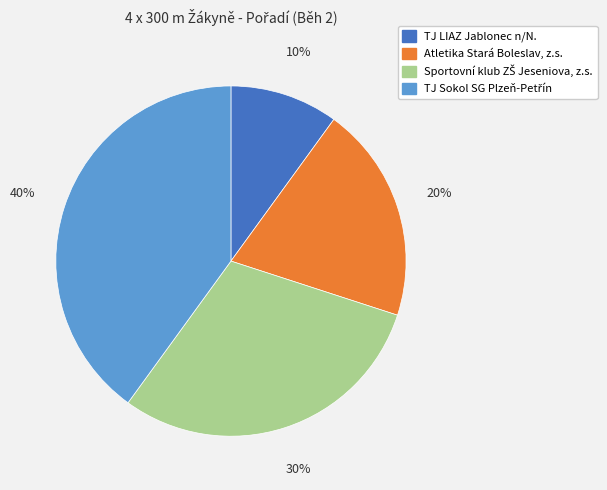

To the nearest percent, what is the difference between the largest and smallest slice percentages?

30%